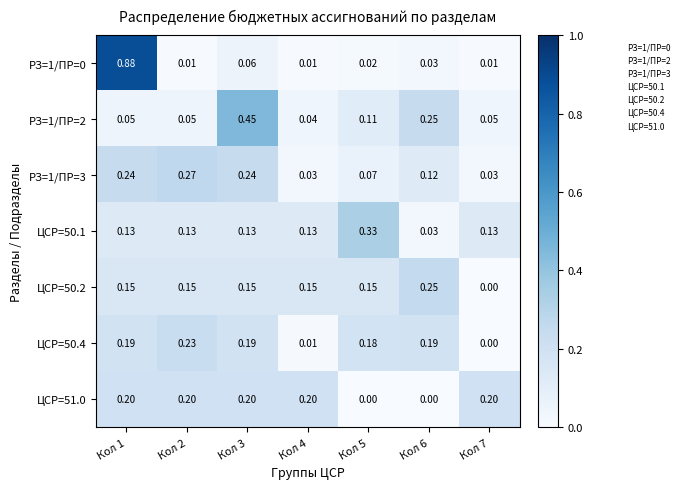

Is the value of ЦСР=50.1 at Кол 5 greater than the value of ЦСР=50.2 at Кол 6?

Yes